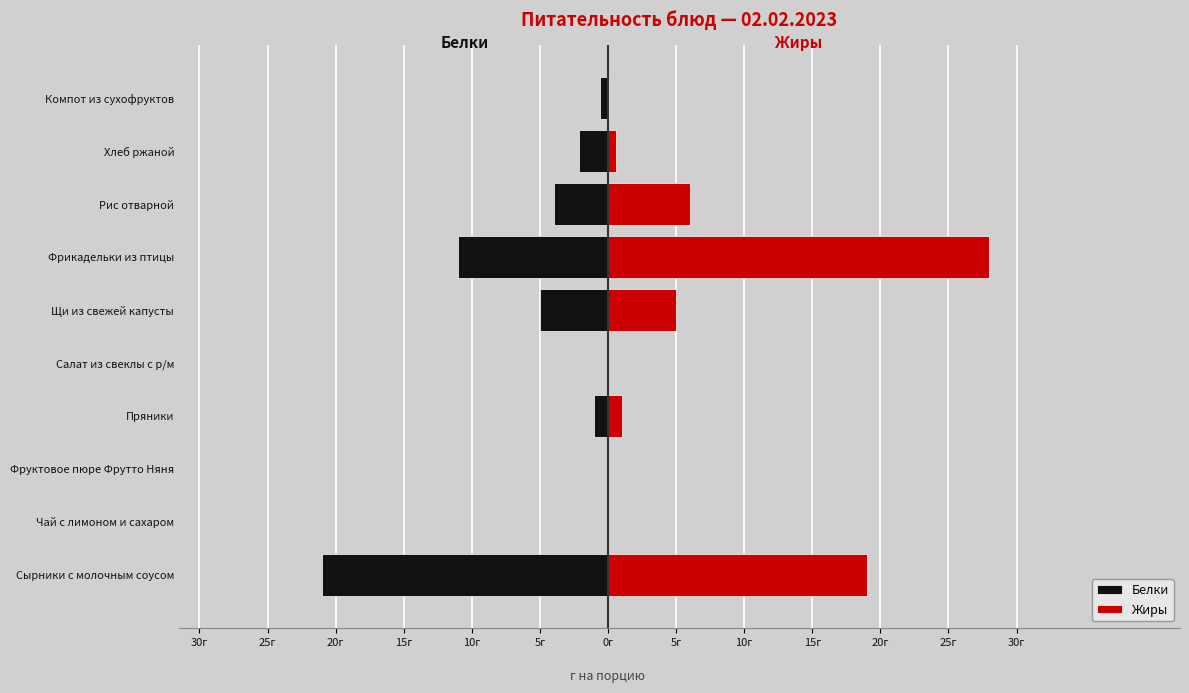

How many values in the Белки series exceed -1?

4